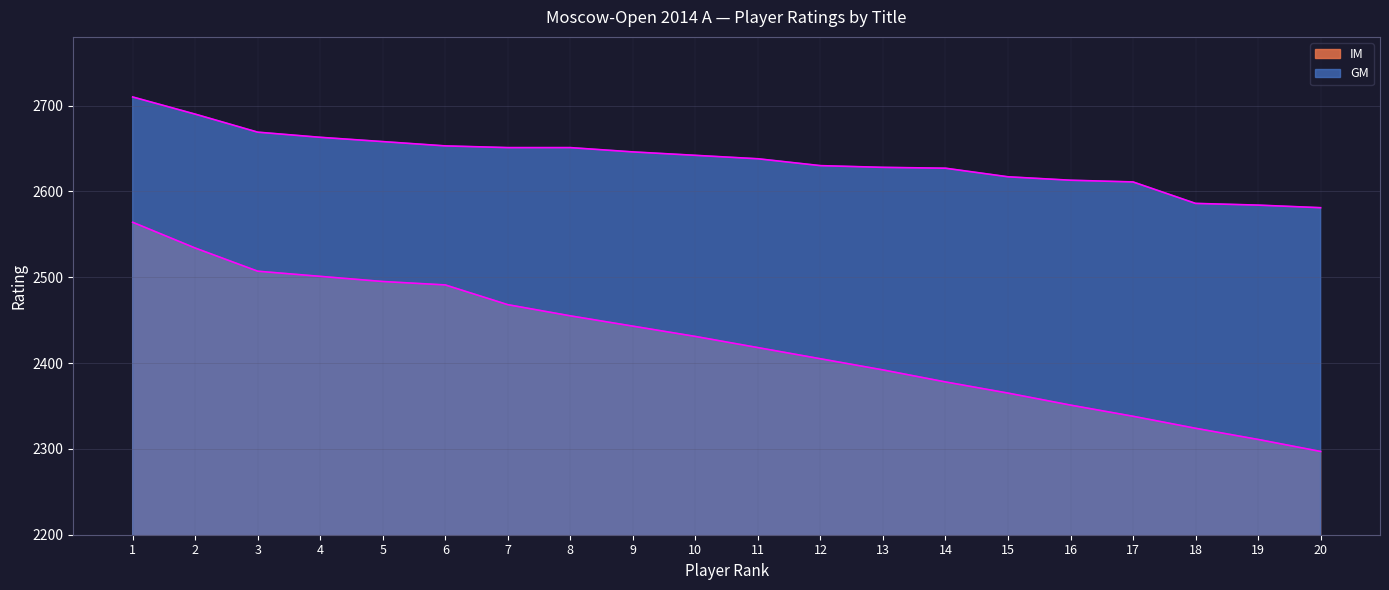

What is the maximum value for IM?

2564